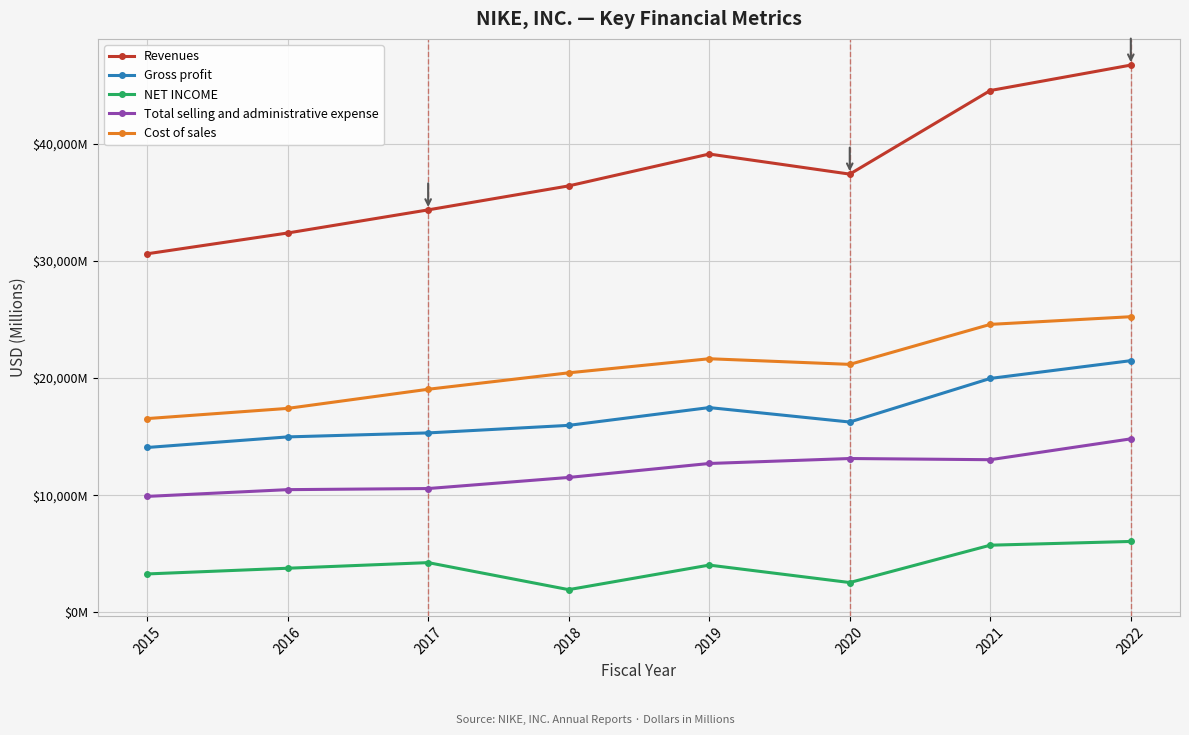

Count the Revenues values in the range 34350 to 44538.

5